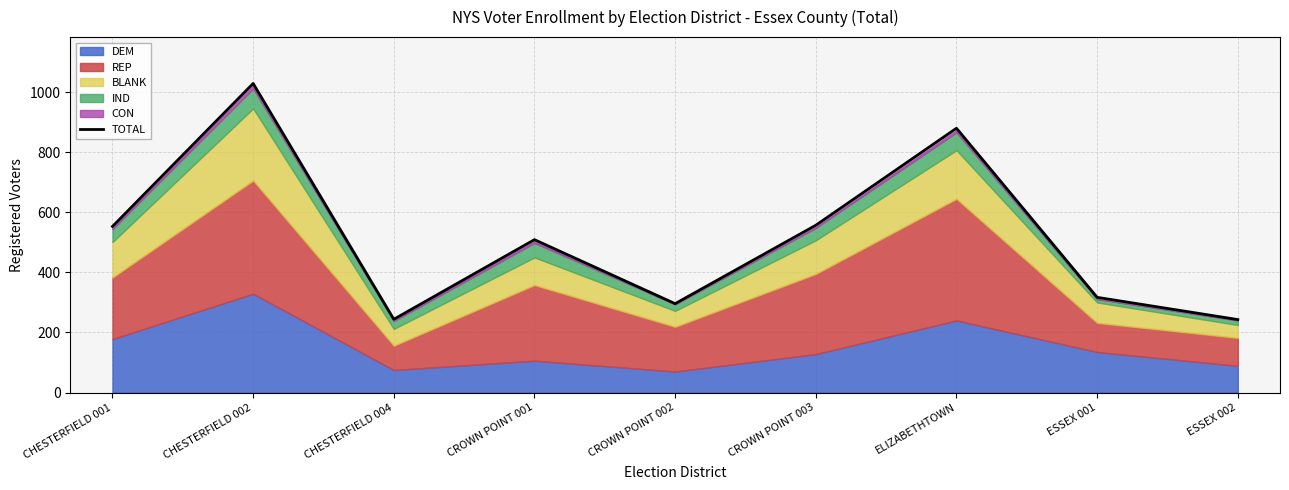

What is the average value?

514